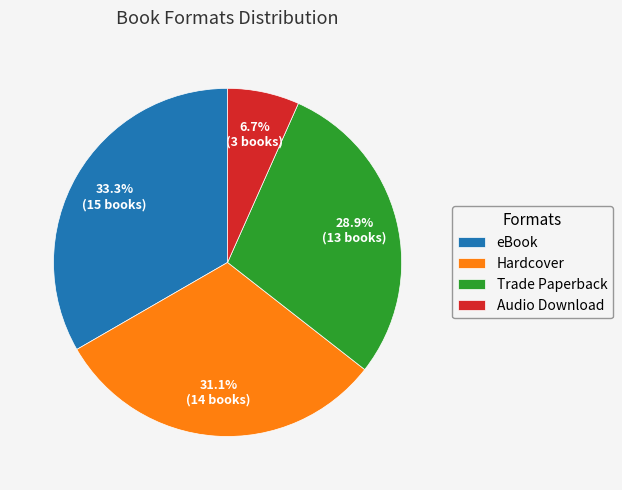

To the nearest percent, what is the difference between the Trade Paperback and Hardcover slice percentages?

2%